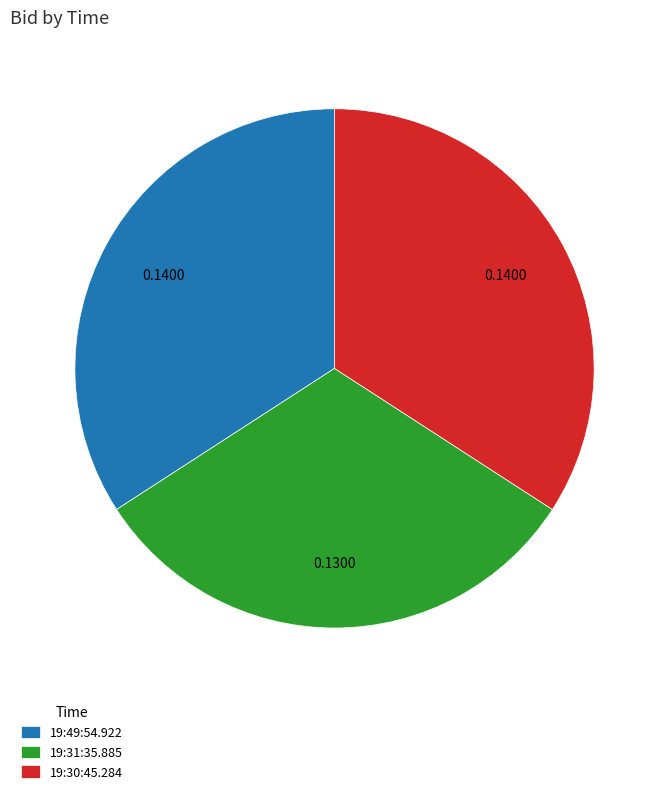

Count the number of slices in the pie.

3